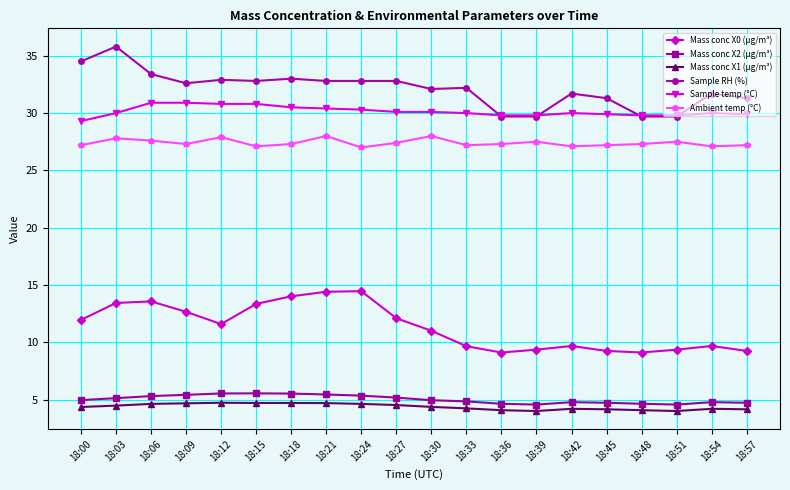

What is the maximum value shown in the chart?

35.8